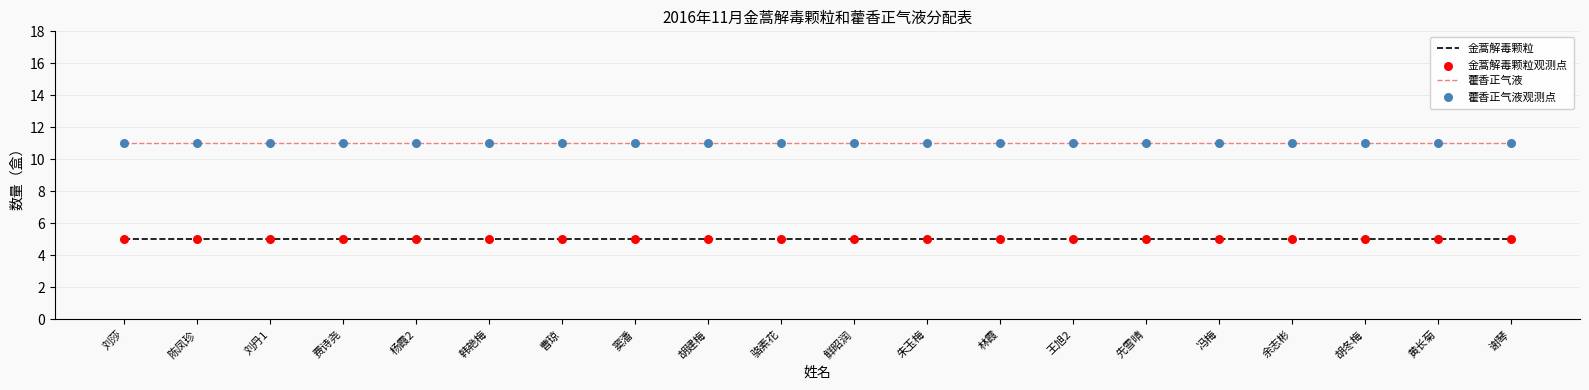

What is the highest value of the 藿香正气液 series?

11